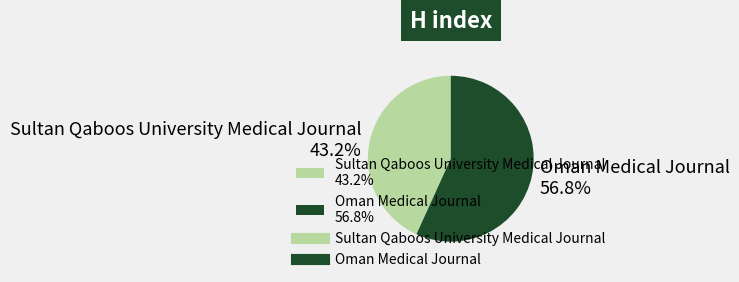

What percentage is the Sultan Qaboos University Medical Journal slice, to the nearest percent?

43%